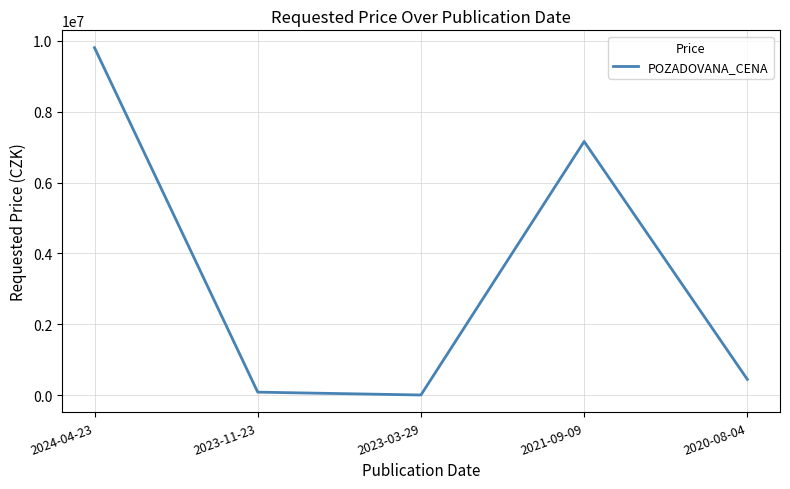

What is the maximum value shown in the chart?

9801000